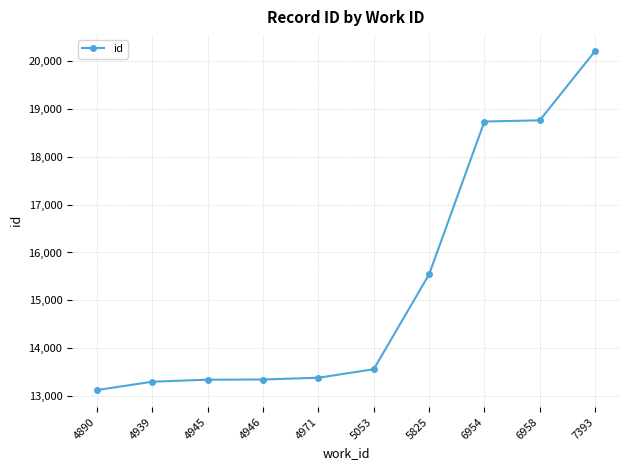

Which has a higher value, 6954 or 4945?

6954